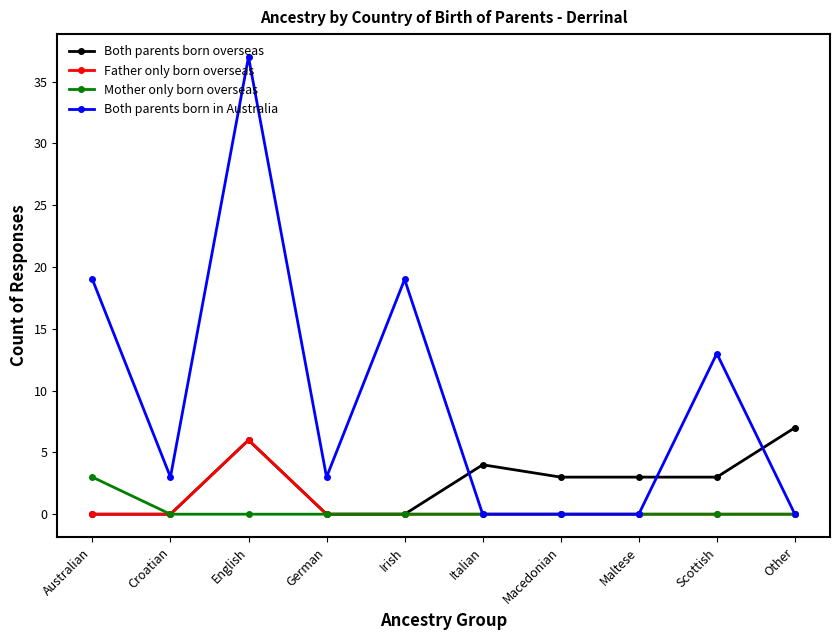

The value of Both parents born in Australia at Scottish is 13. True or false?

True